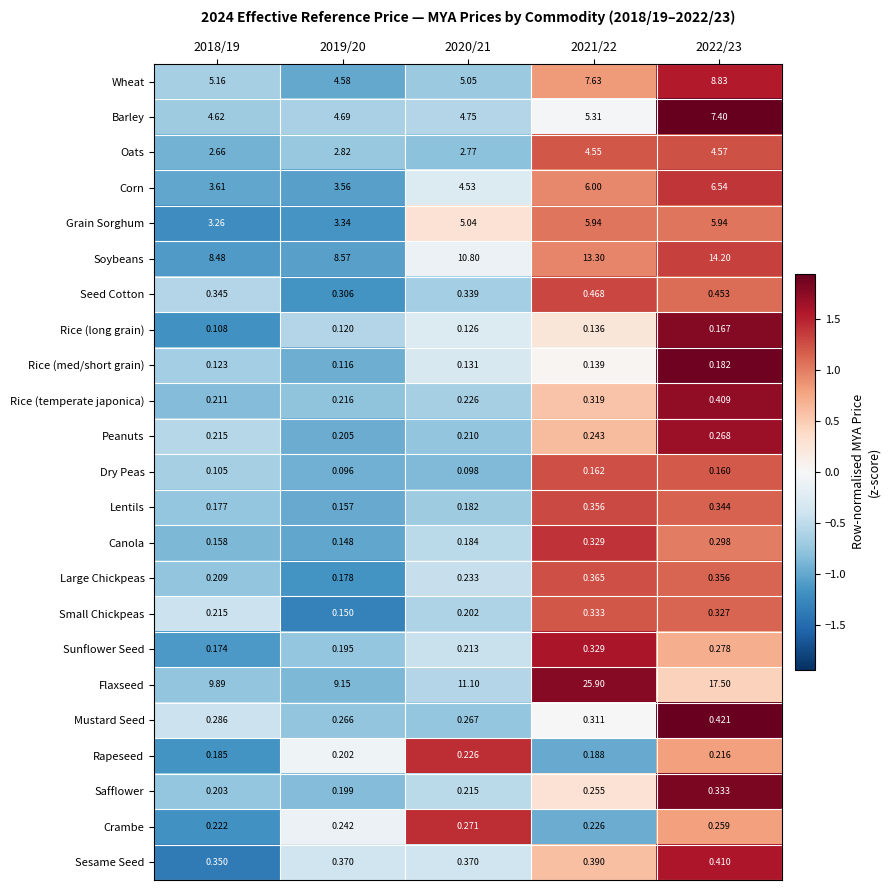

At 2022/23, list the series in order from largest to smallest.

Flaxseed, Soybeans, Wheat, Barley, Corn, Grain Sorghum, Oats, Seed Cotton, Mustard Seed, Sesame Seed, Rice (temperate japonica), Large Chickpeas, Lentils, Safflower, Small Chickpeas, Canola, Sunflower Seed, Peanuts, Crambe, Rapeseed, Rice (med/short grain), Rice (long grain), Dry Peas